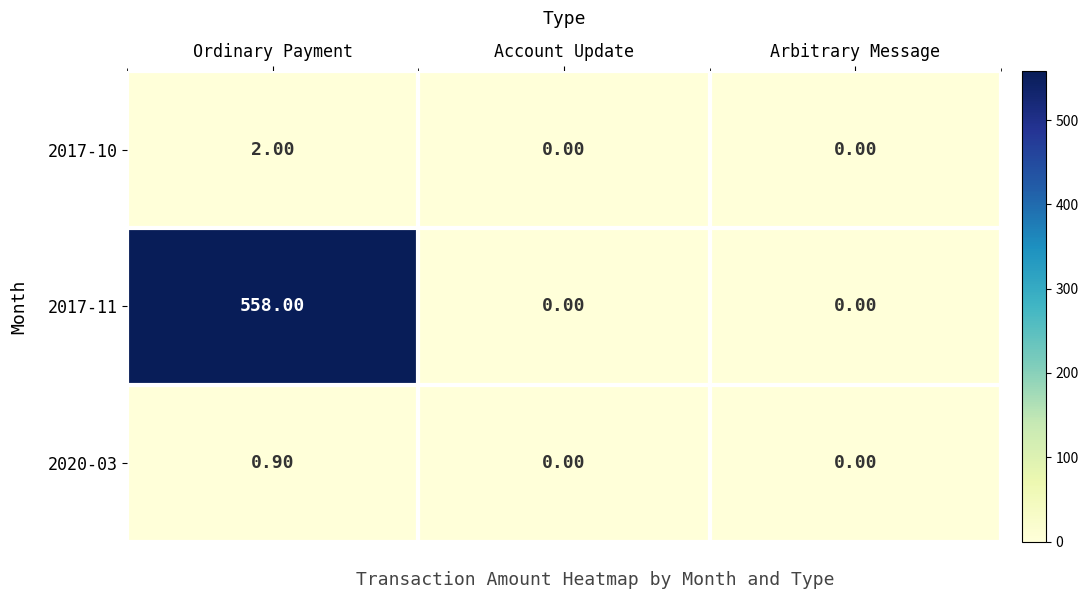

At which label does 2017-10 reach its peak?

Ordinary Payment